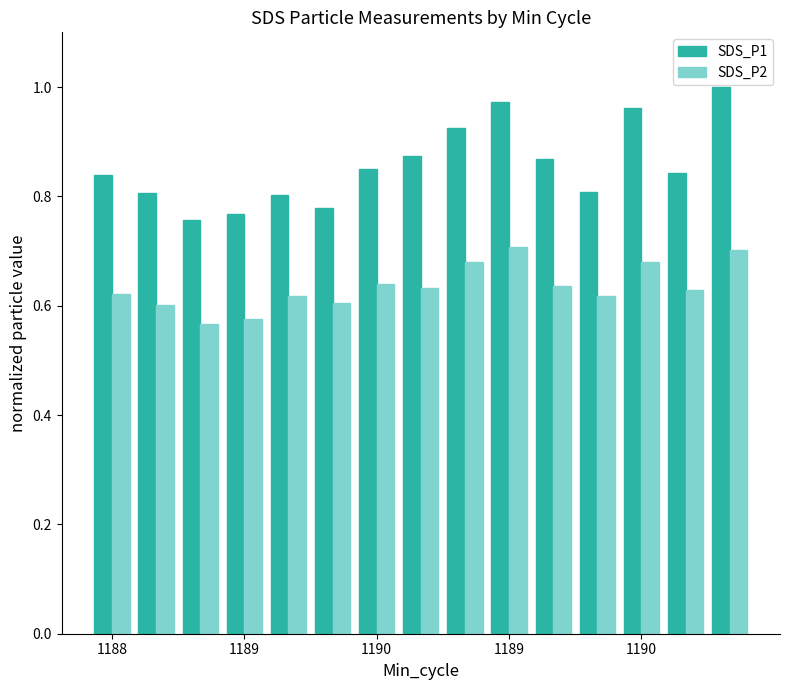

What are all the series names shown in the legend?

SDS_P1, SDS_P2